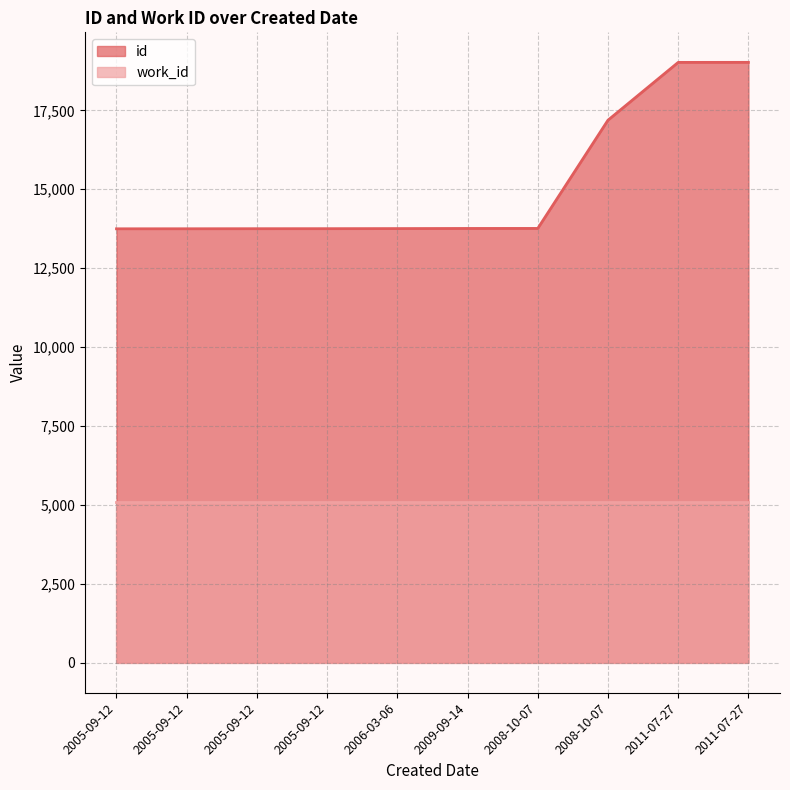

Is it true that the value at 2011-07-27 is 28486?

False